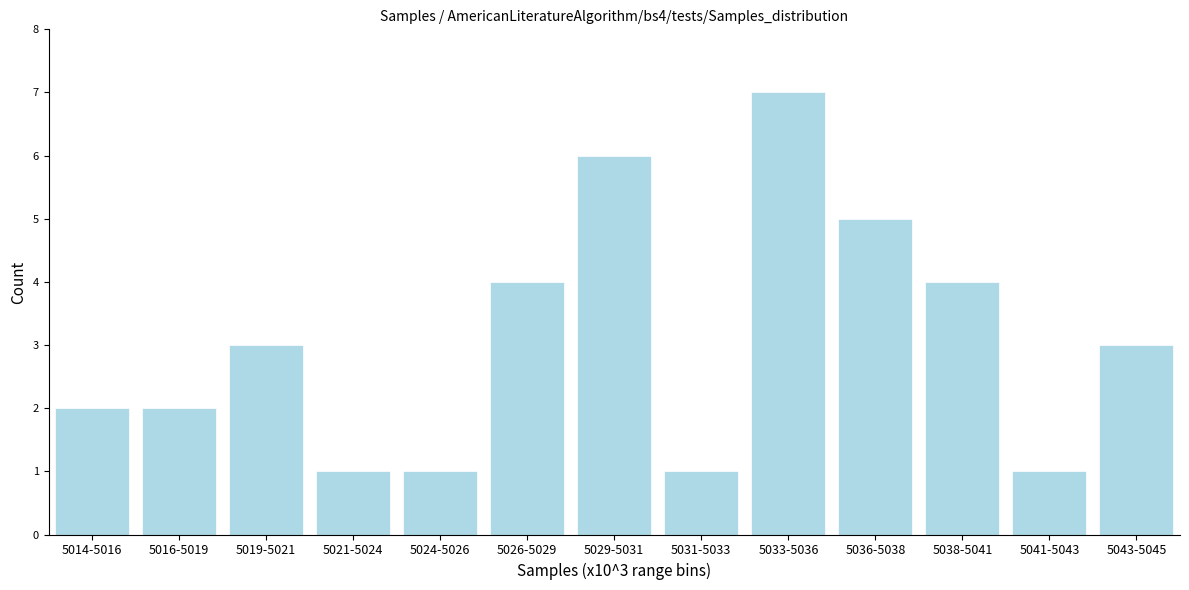

Reading left to right, extract all data points from this chart.

5014-5016=2	5016-5019=2	5019-5021=3	5021-5024=1	5024-5026=1	5026-5029=4	5029-5031=6	5031-5033=1	5033-5036=7	5036-5038=5	5038-5041=4	5041-5043=1	5043-5045=3